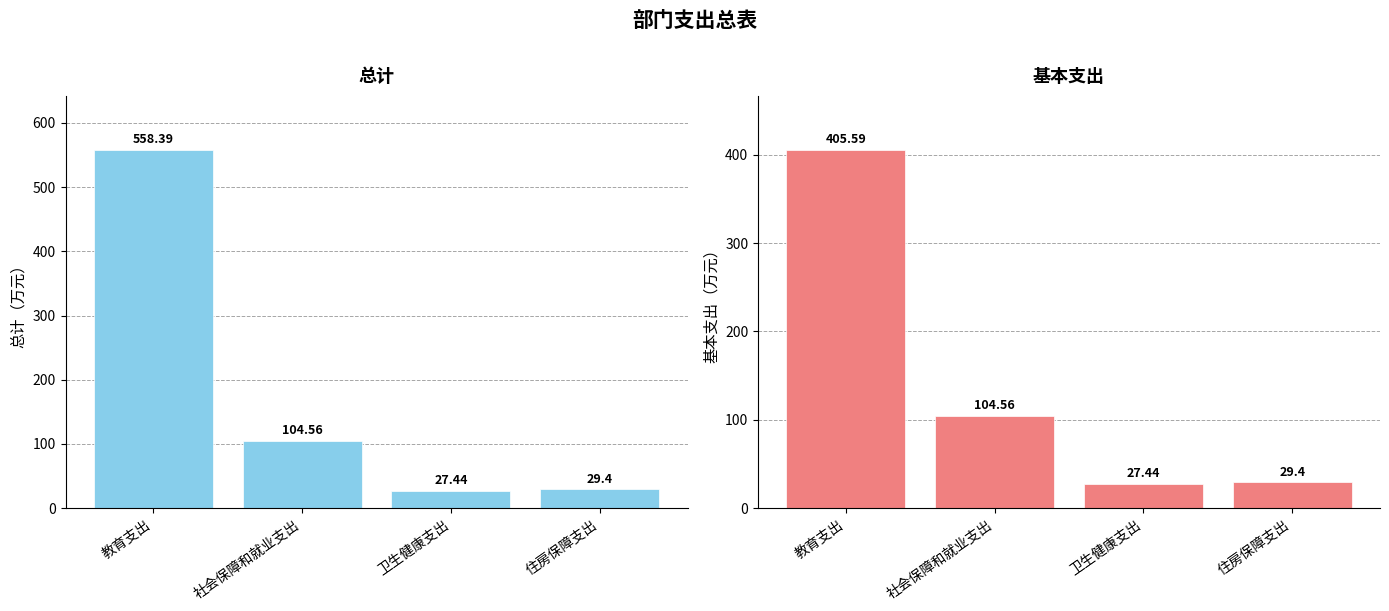

True or false: 基本支出 has a value of 405.6 at 教育支出.

True